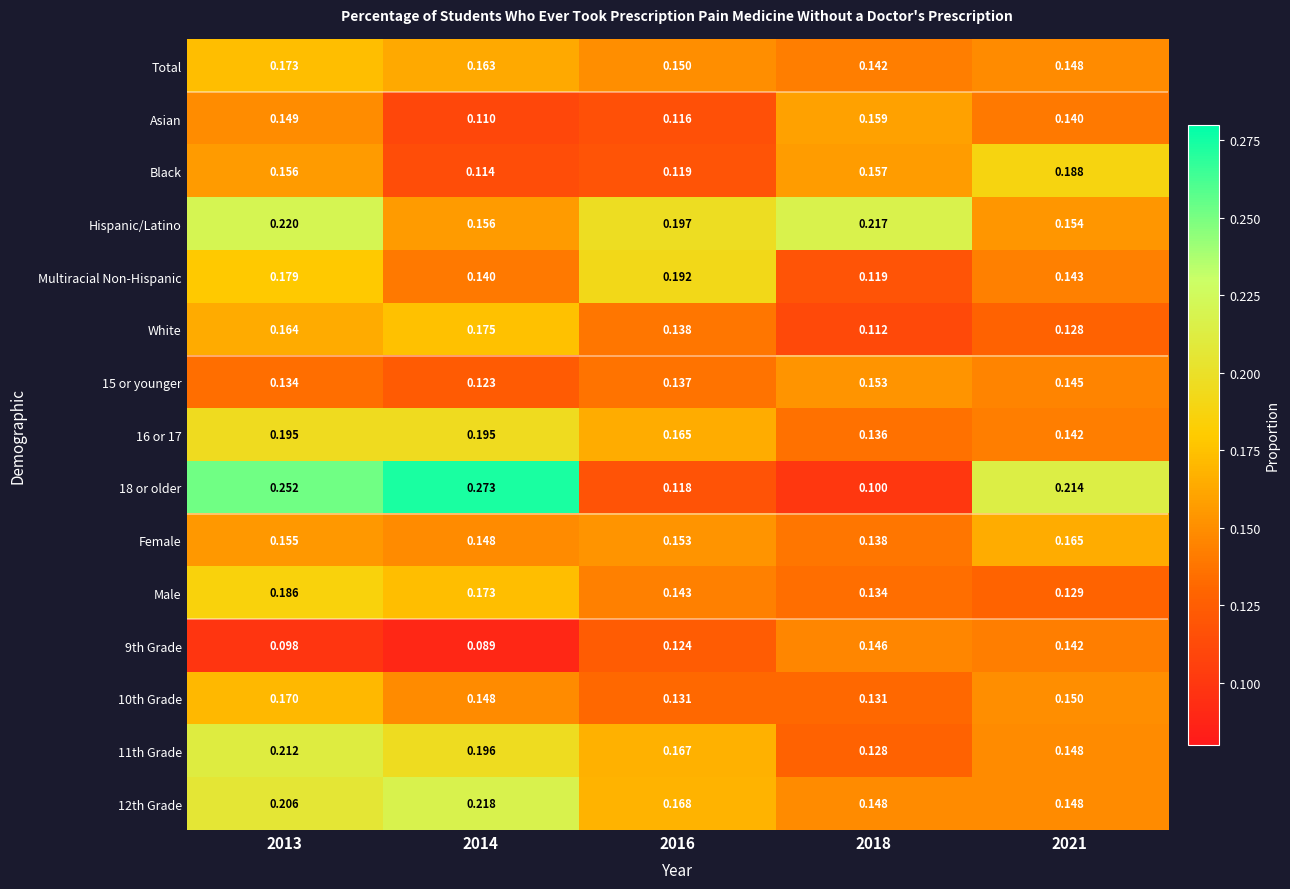

Is the value of 9th Grade at 2016 greater than the value of 16 or 17 at 2018?

No